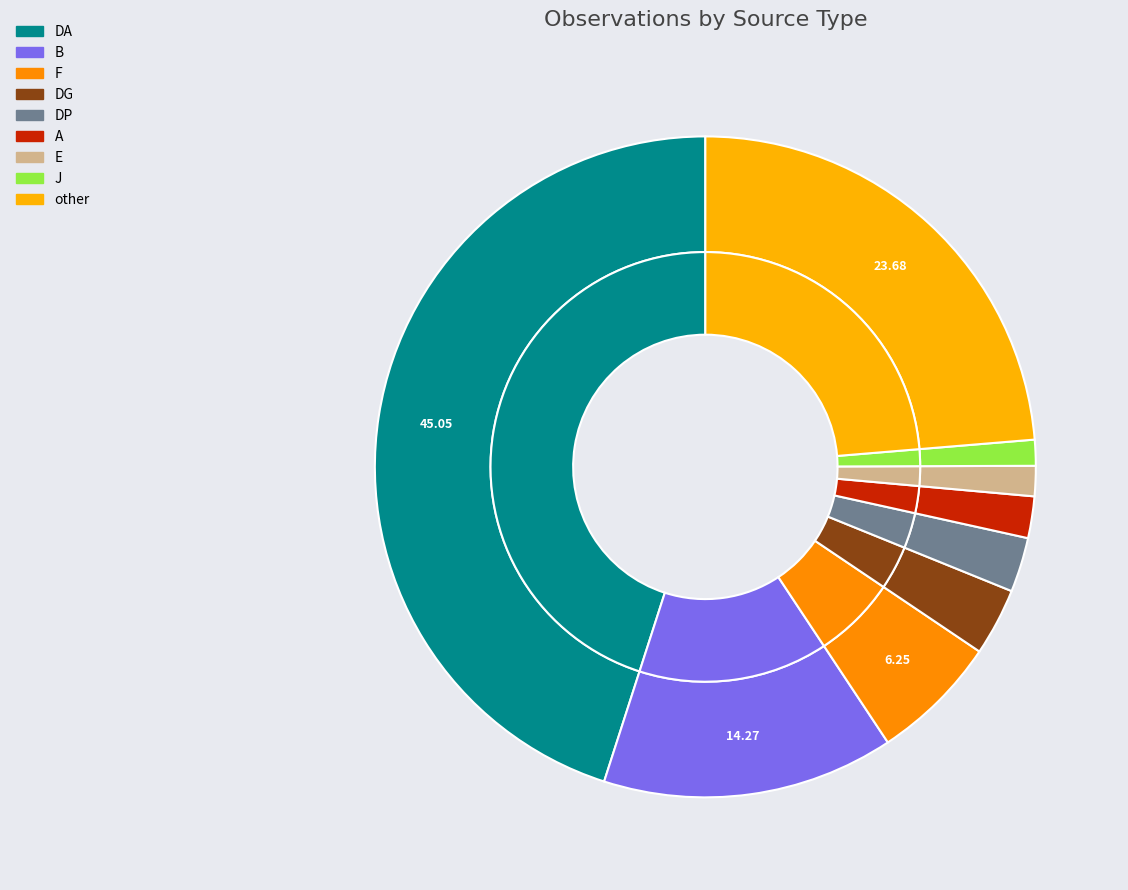

What is the largest slice in the pie chart?

DA